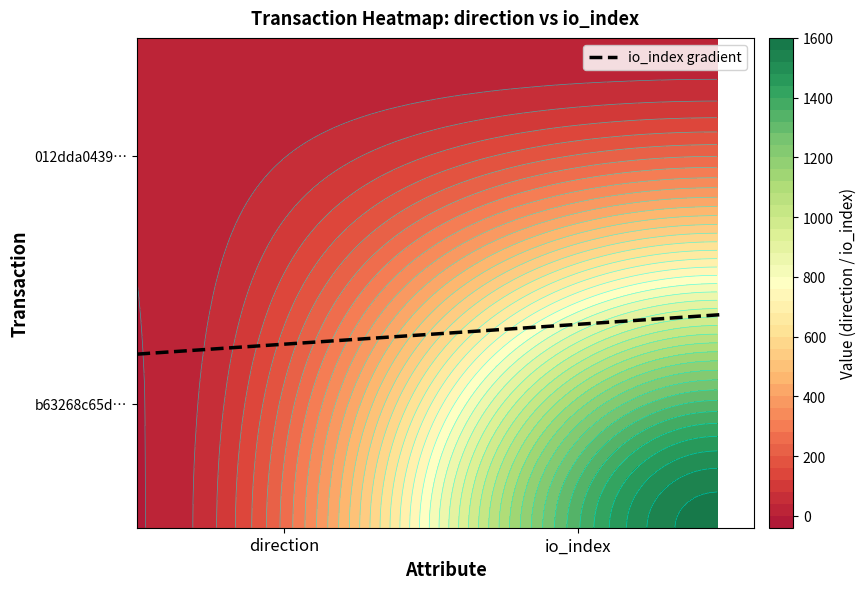

At how many categories does at least one series exceed 574?

1